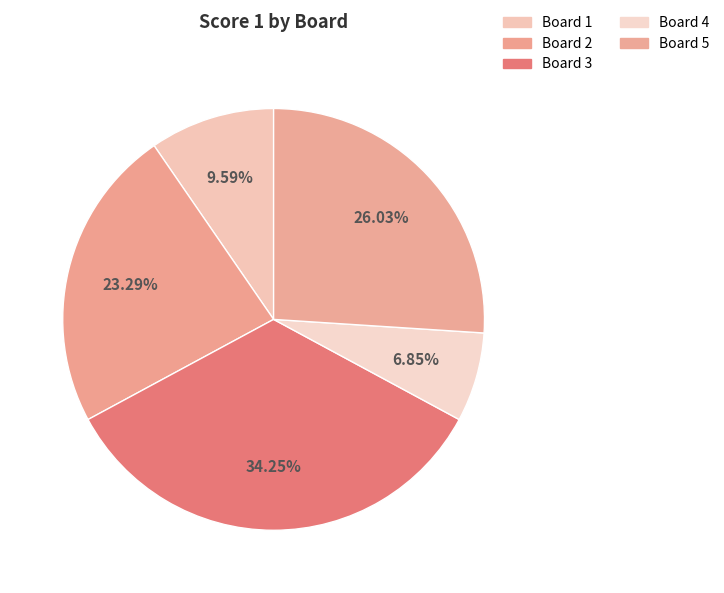

Which has a higher value, Board 4 or Board 1?

Board 1